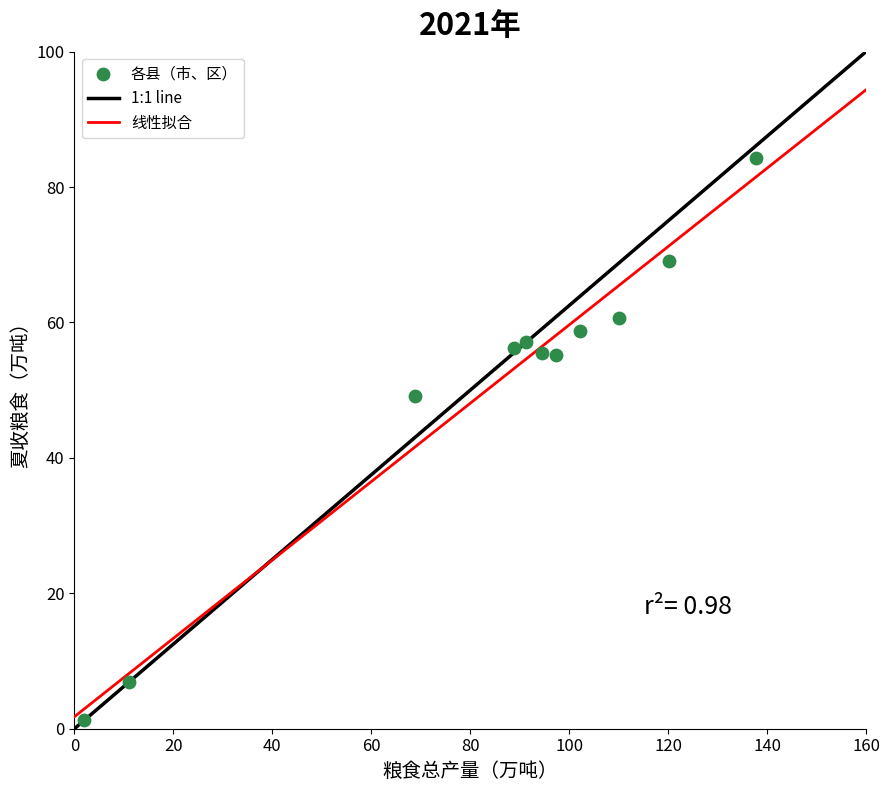

What is the average X value?

84.0